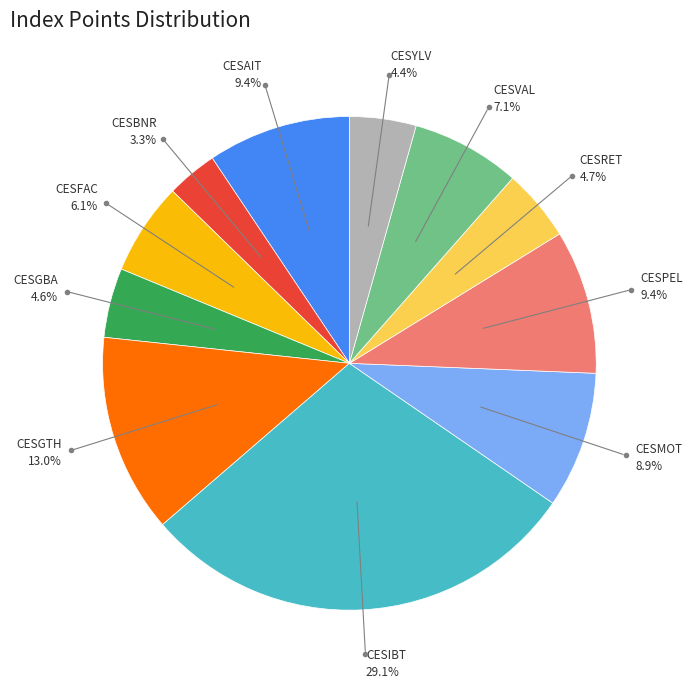

How many segments does this pie chart have?

11